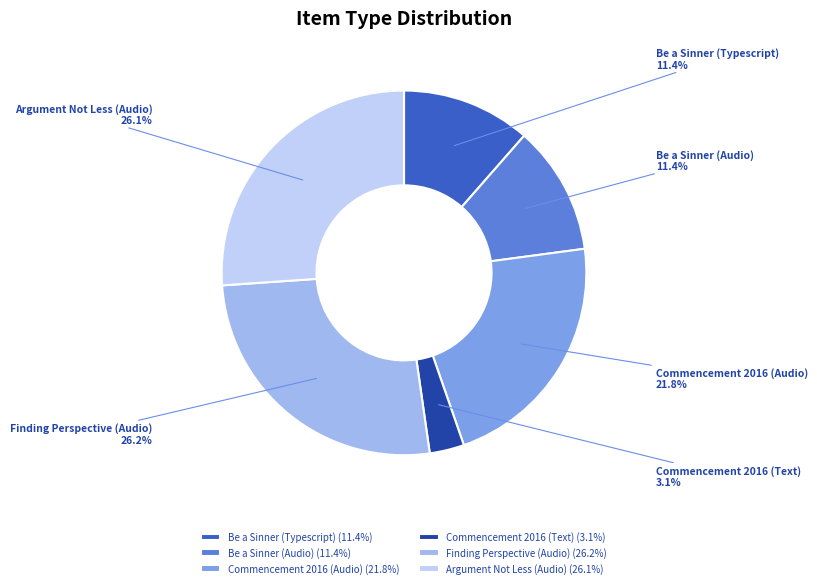

What portion of the pie excludes Commencement 2016 (Text)?

96.9%